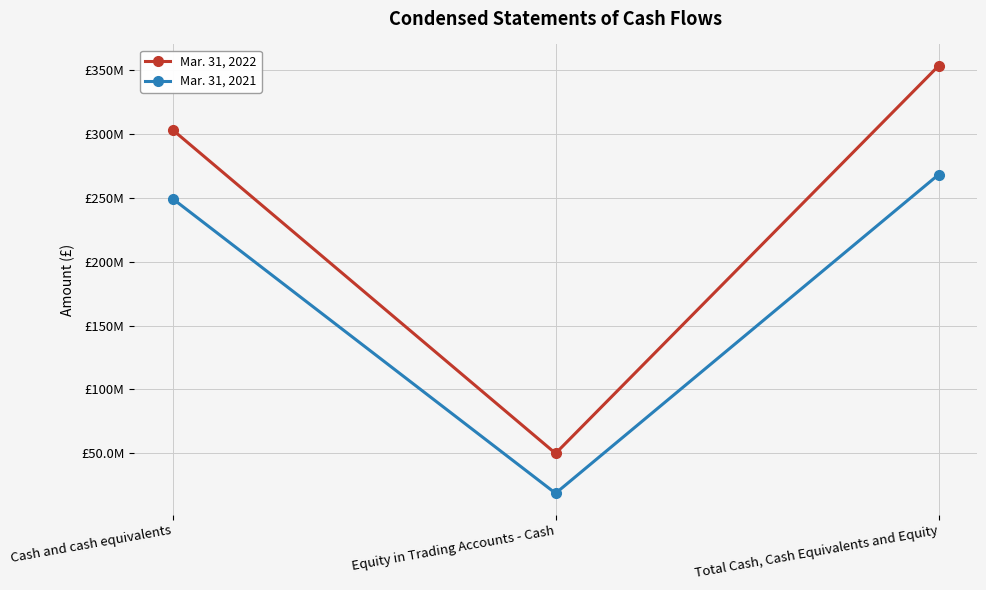

Which series has the largest range (max minus min)?

Mar. 31, 2022